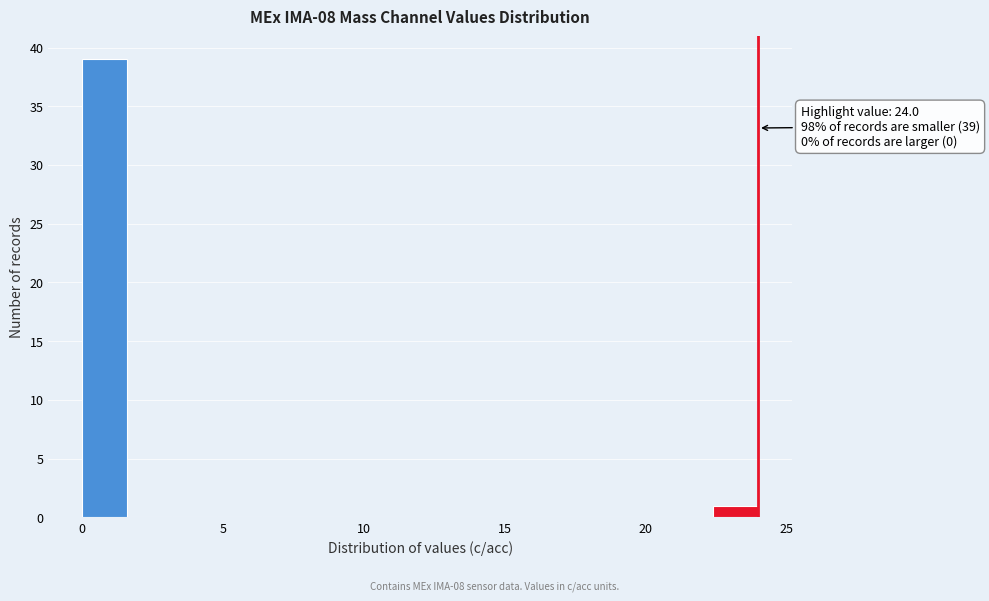

Around what value on the x-axis is the tallest bar? Give the approximate position of its centre, as read against the axis.

1.0